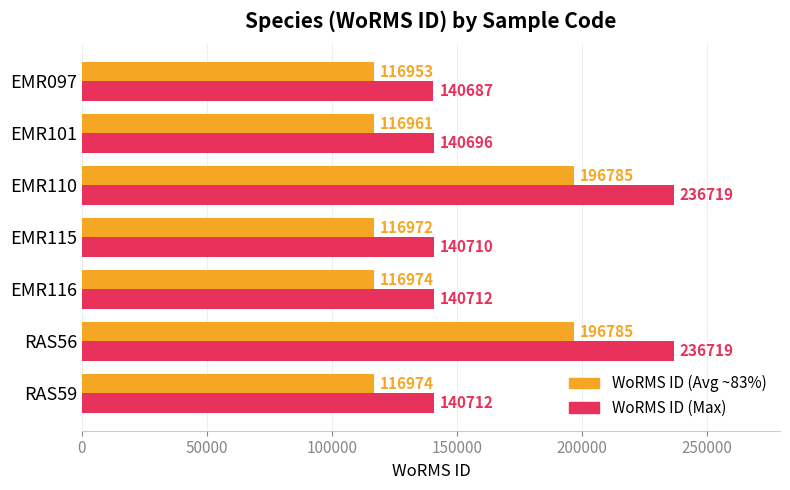

What is the approximate value of WoRMS ID (Max) at EMR097?

140687.0